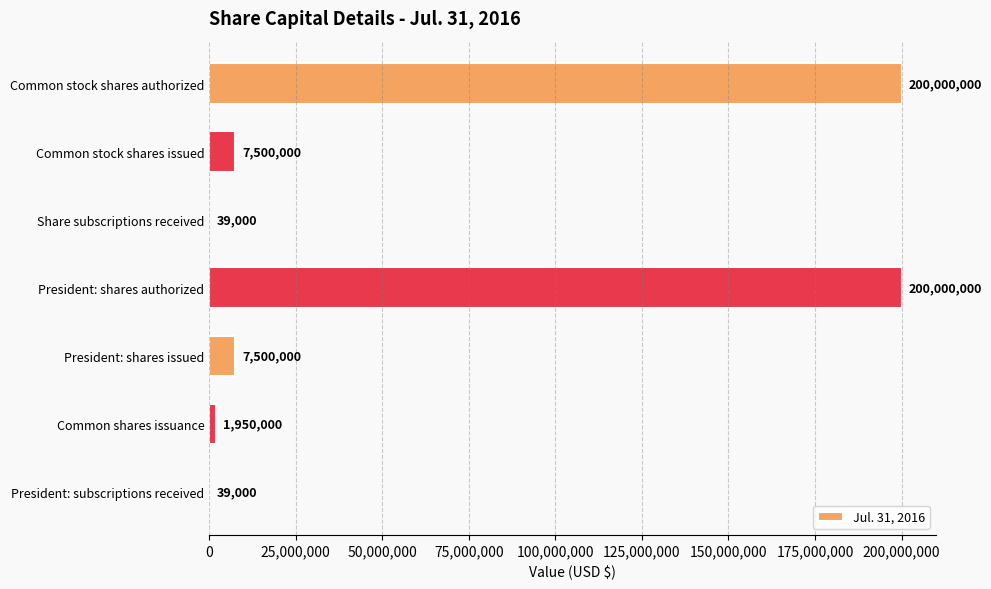

What is the sum of the values at Common stock shares issued and President: shares authorized?

207500000